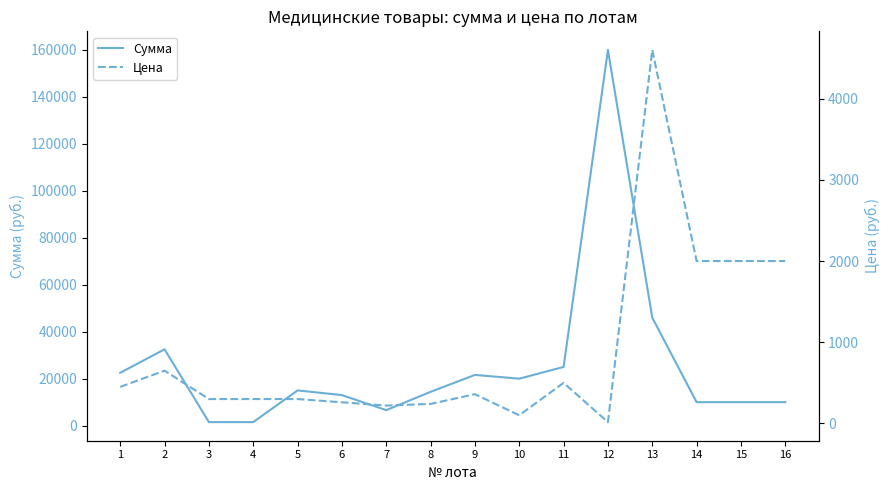

What is the difference between the highest and lowest values at 1?

22050